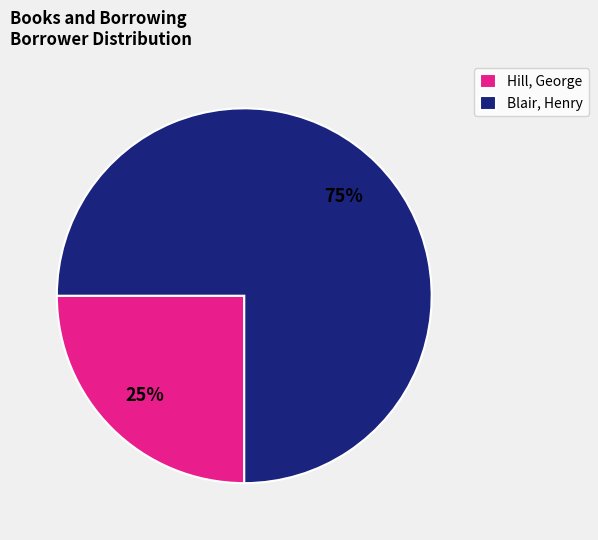

Is the sum of Hill, George and Blair, Henry greater than half?

Yes